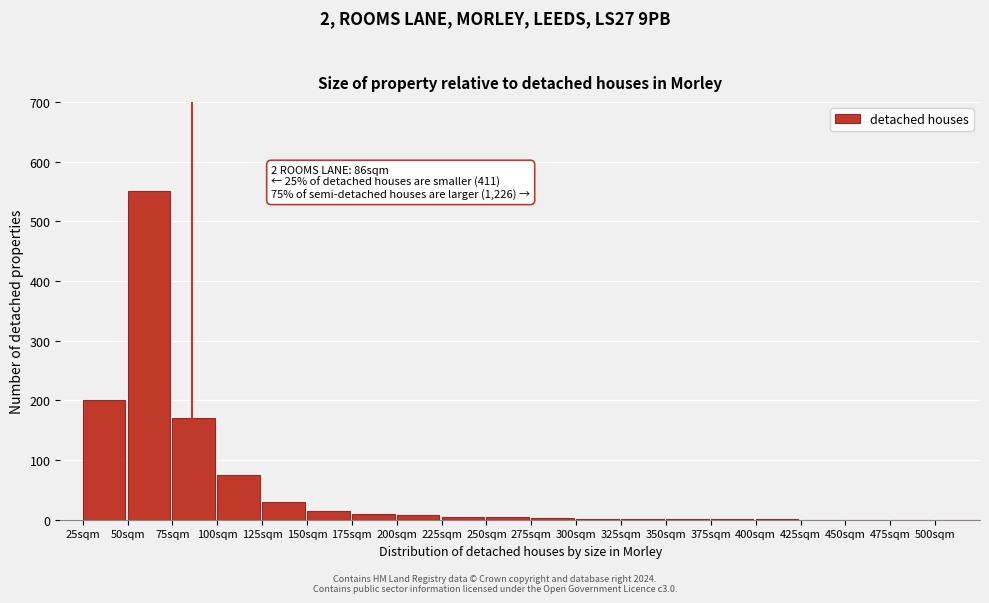

The chart shows a value of -166 at 425sqm. True or false?

False